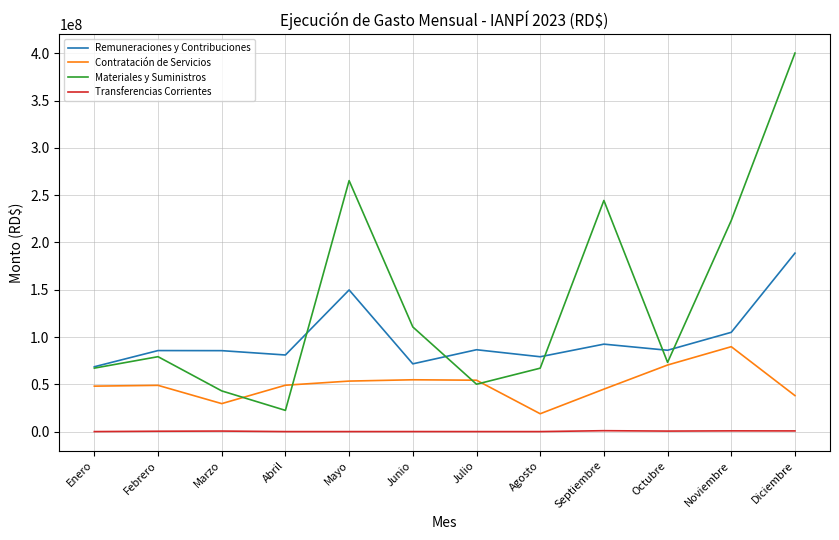

What is the difference between the maximum and second lowest values in the Materiales y Suministros series?

357181111.3